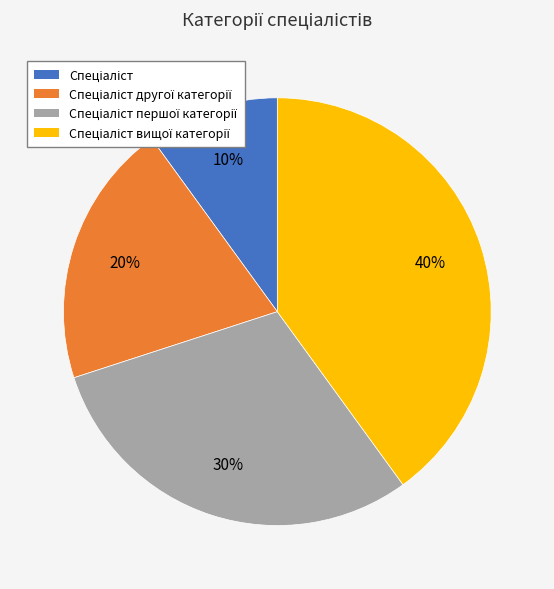

To the nearest percent, what is the difference between the largest and smallest slice percentages?

30%